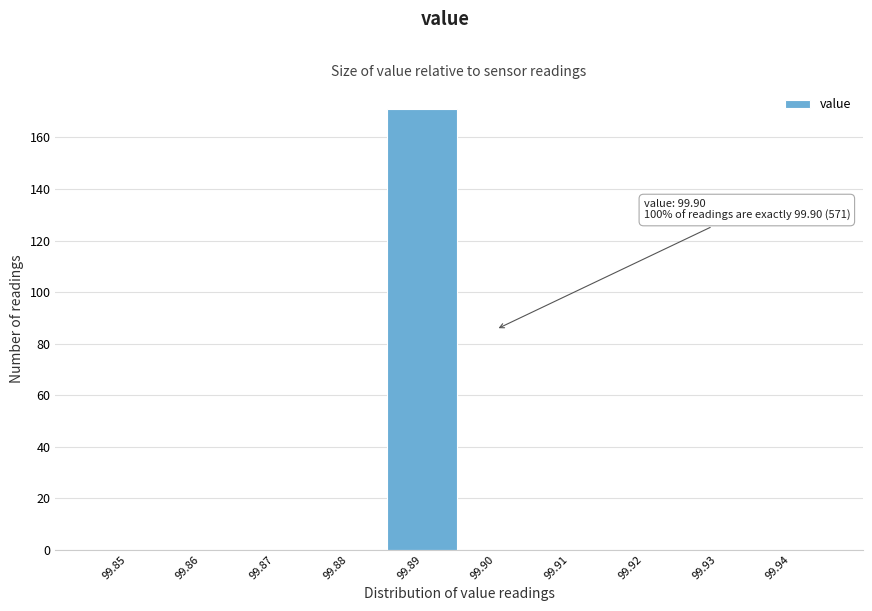

Reading left to right, transcribe all the data shown in this chart.

99.85=0	99.86=0	99.87=0	99.88=0	99.89=171	99.90=0	99.91=0	99.92=0	99.93=0	99.94=0